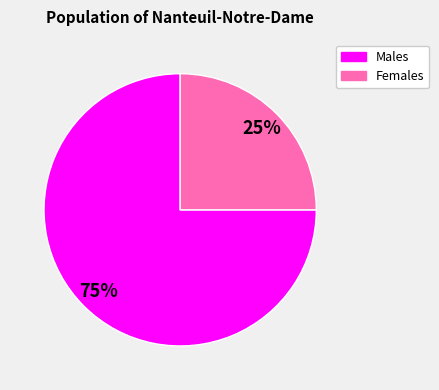

To the nearest percent, what is the difference between the largest and smallest slice percentages?

50%